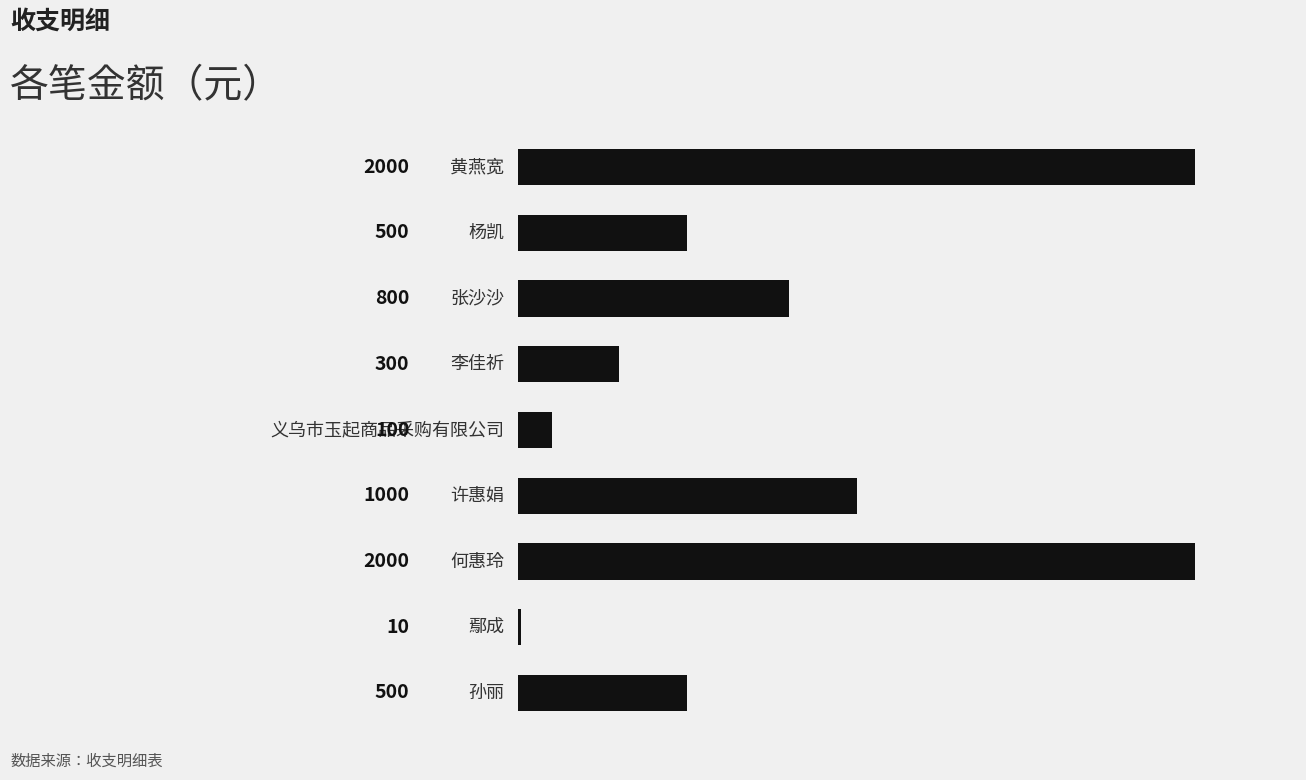

What is the average value?

801